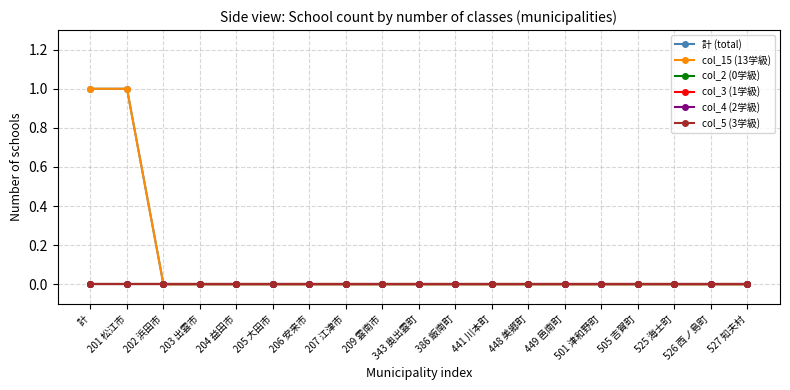

True or false: col_3 (1学級) and 計 (total) intersect in this chart.

False